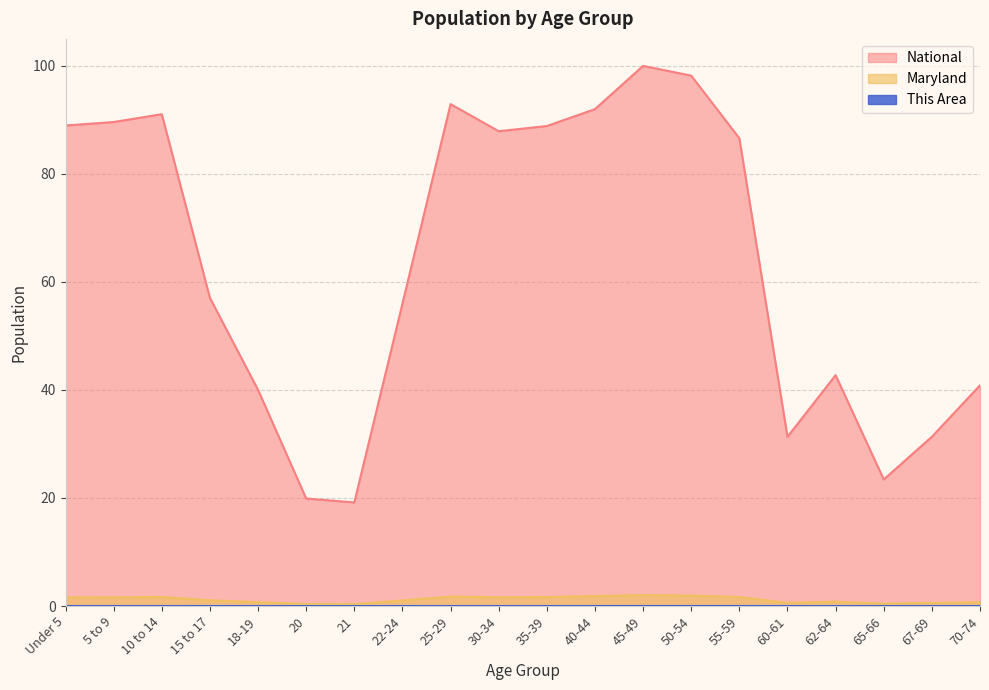

Which label corresponds to the smallest value in the chart?

21